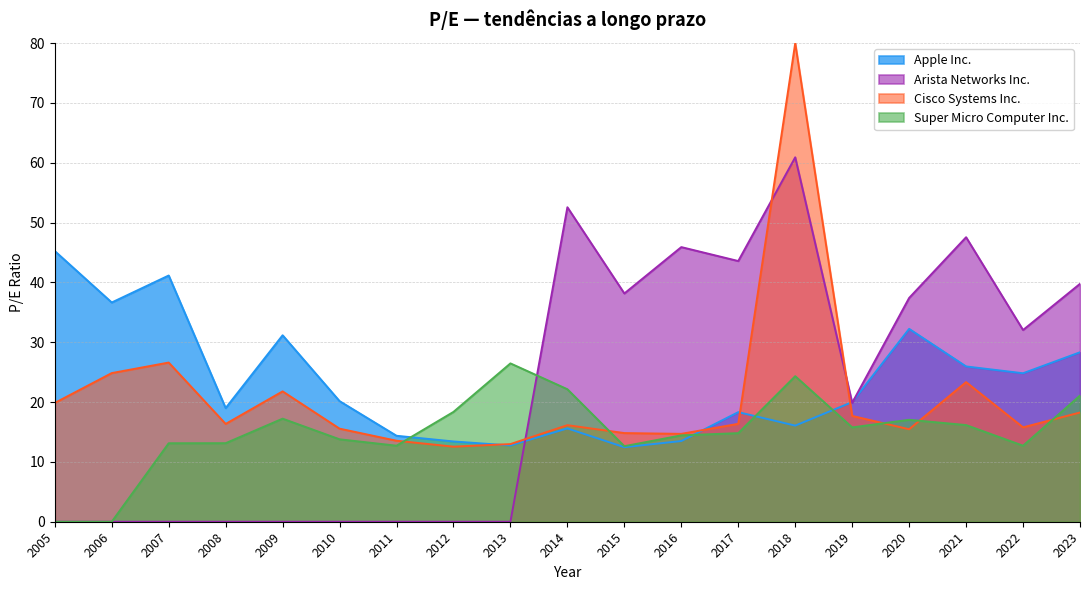

What value does the Arista Networks Inc. series have at 2023?

39.8